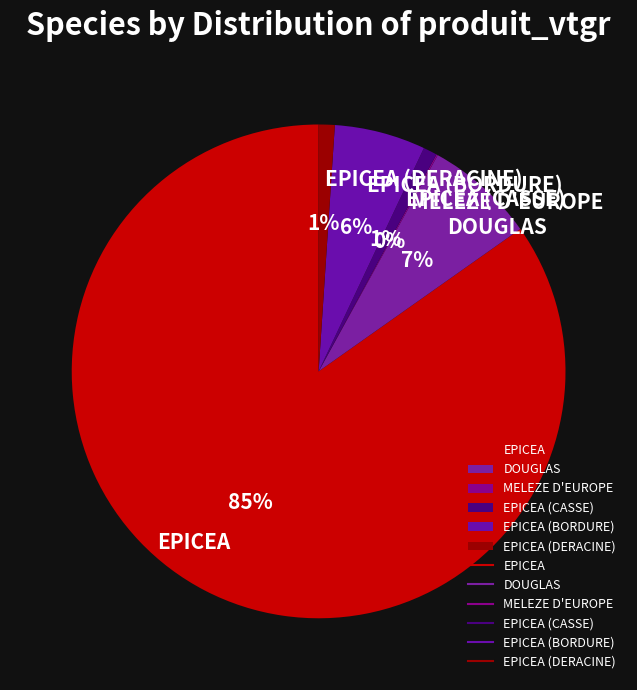

Is it true that EPICEA (DERACINE) is 1% of the pie?

True